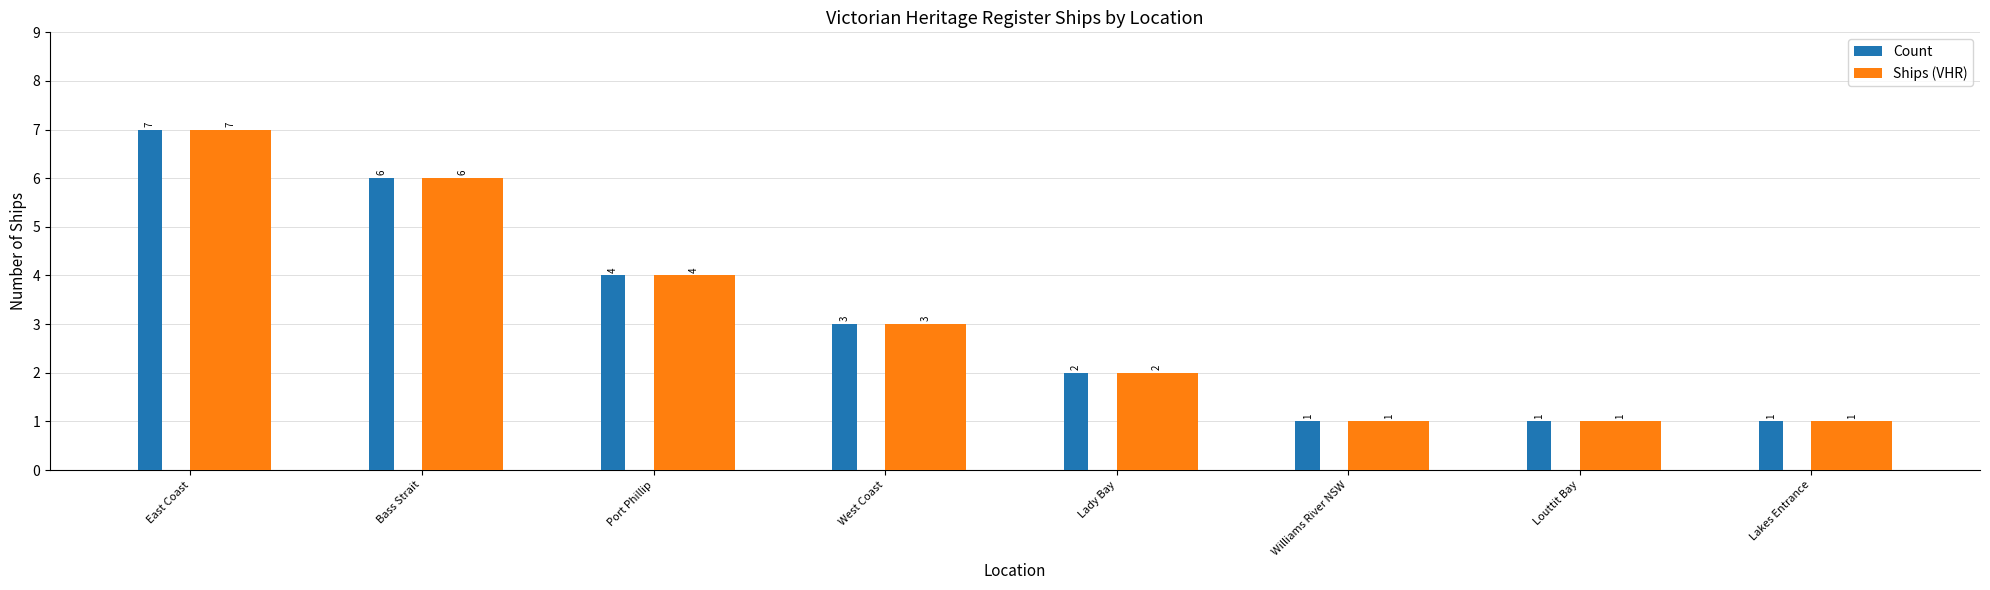

Read the Ships (VHR) value at East Coast.

7